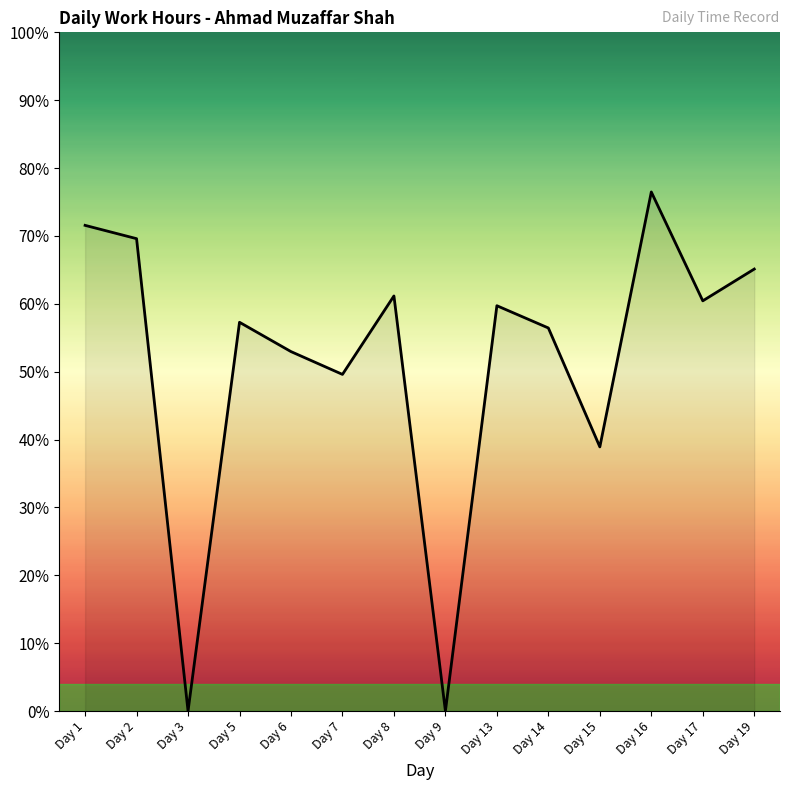

At which category does the data reach its first local valley?

Day 3